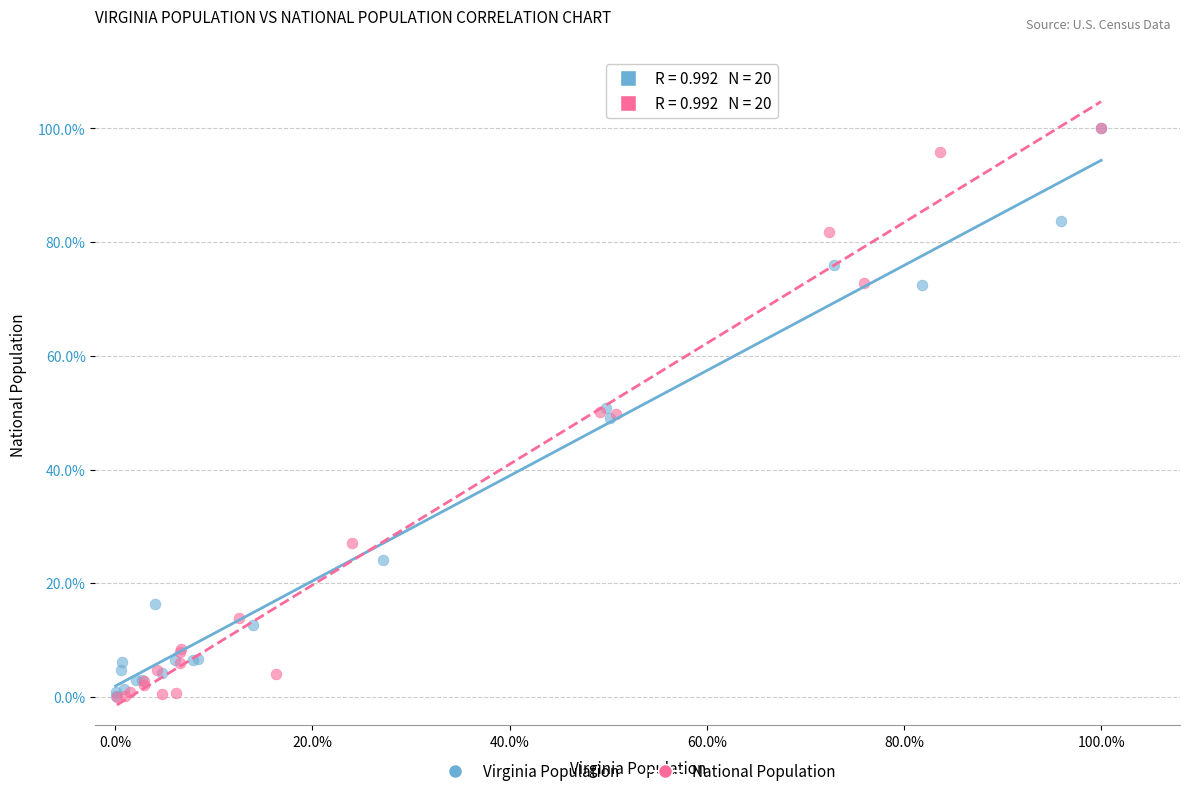

What are all the series names shown in the legend?

Virginia Population, National Population